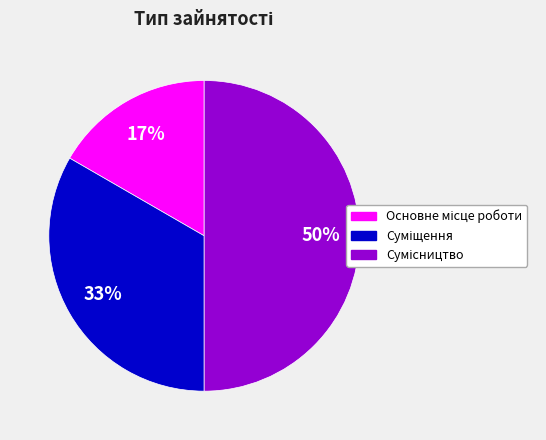

The Основне місце роботи slice represents 23% of the pie. True or false?

False